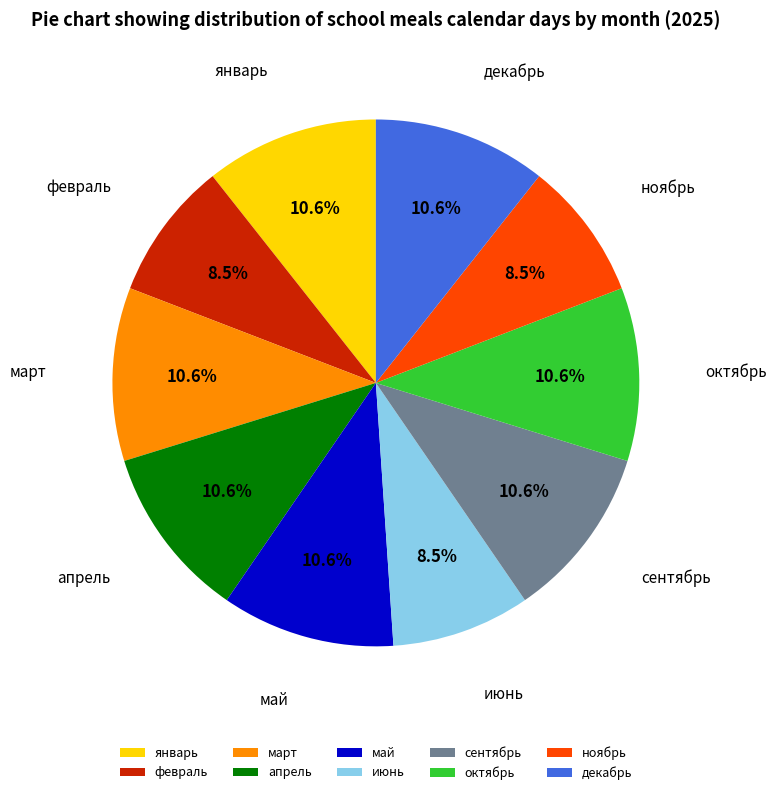

Do март and декабрь together represent more than half of the pie?

No